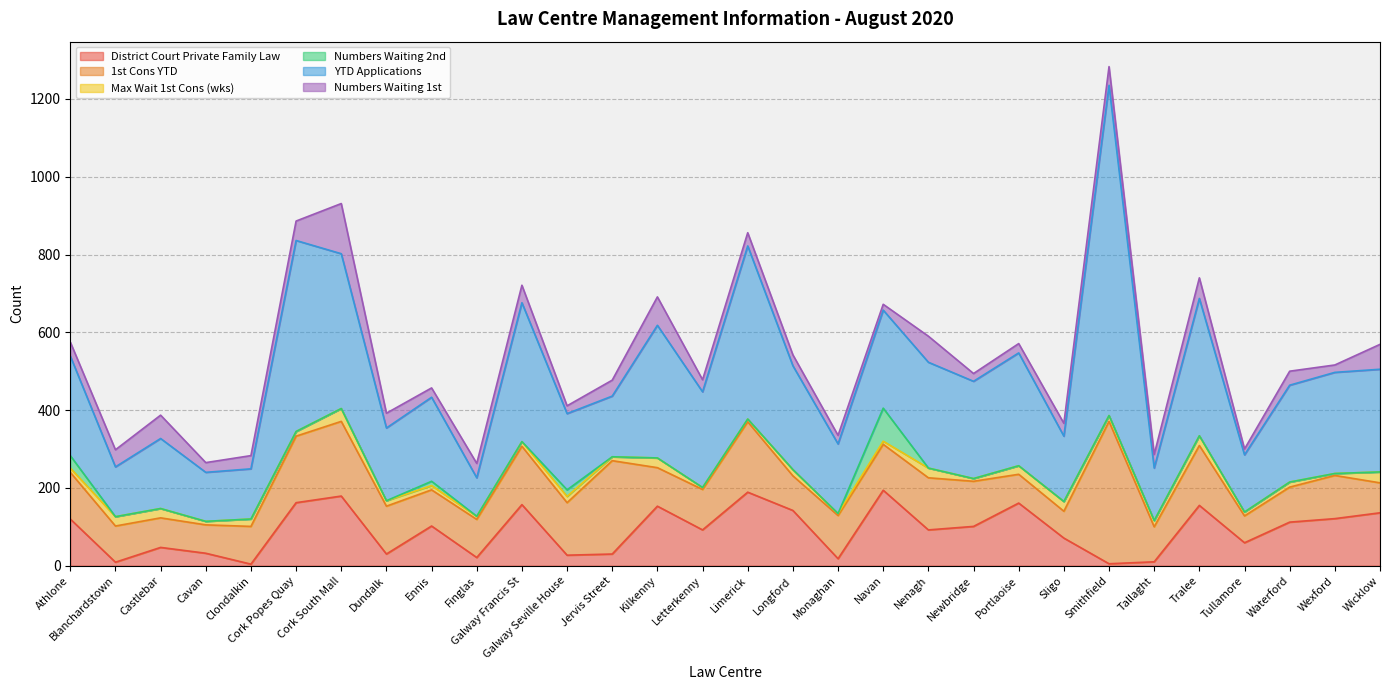

How many times do Numbers Waiting 1st and District Court Private Family Law cross each other?

14